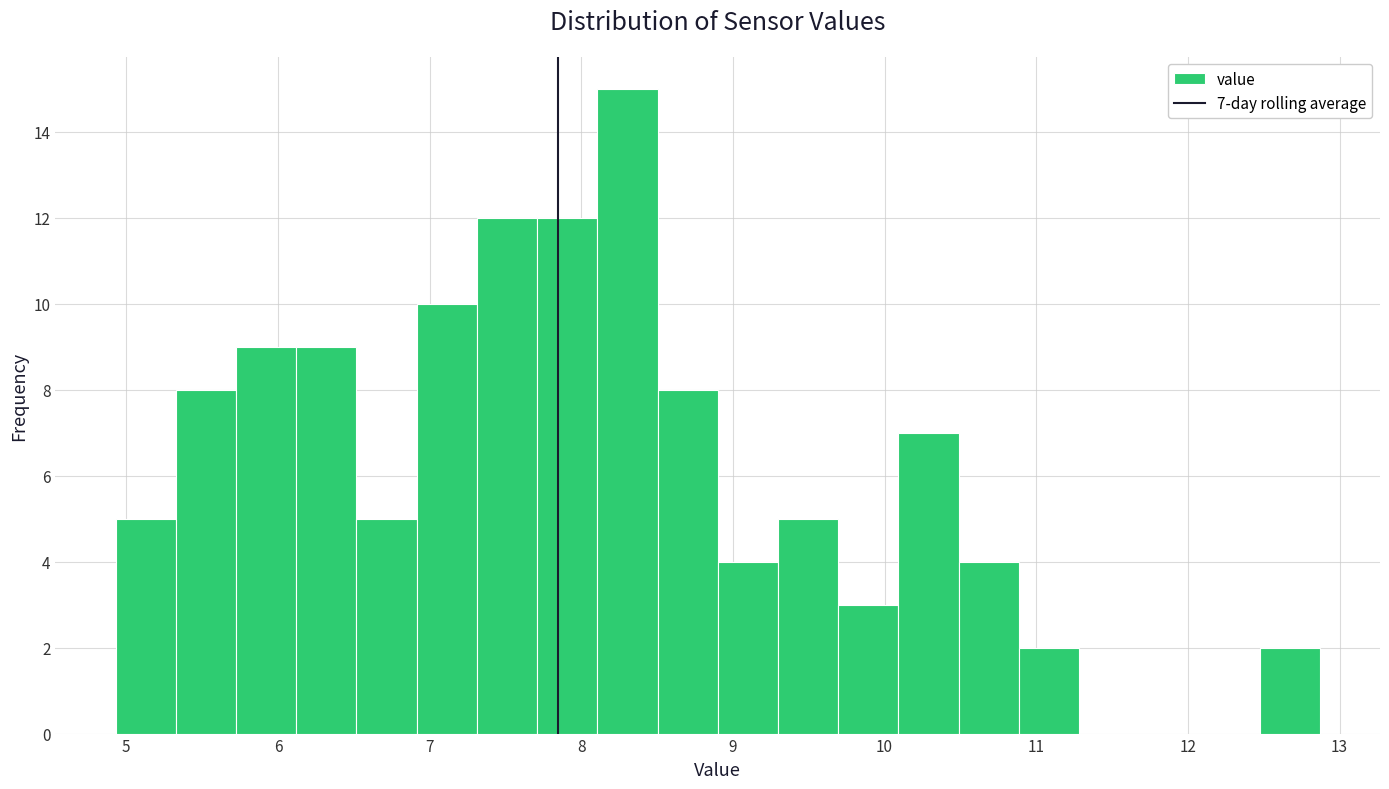

Read against the x-axis, roughly where is the centre of the tallest bar?

8.3